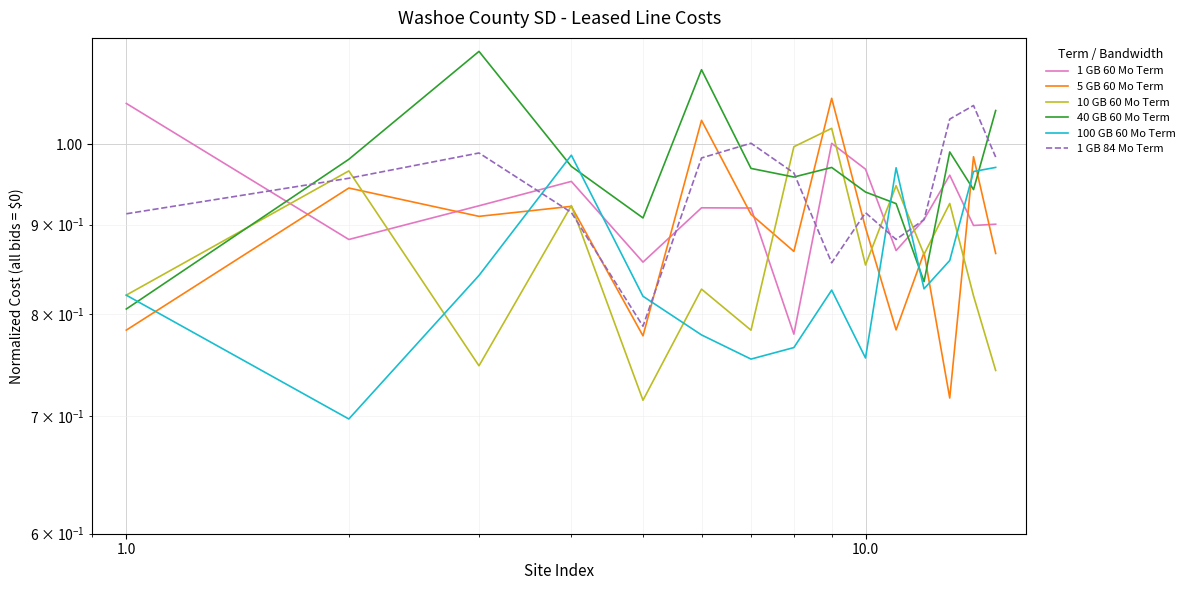

What is the difference between the maximum and minimum values in the 1 GB 60 Mo Term series?

0.3